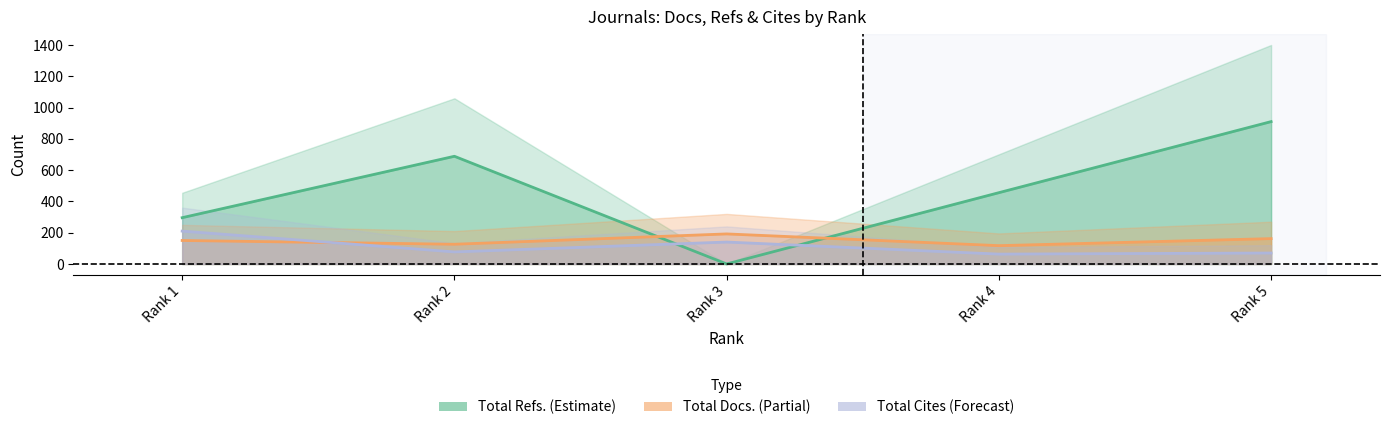

What is the greatest value displayed?

910.0